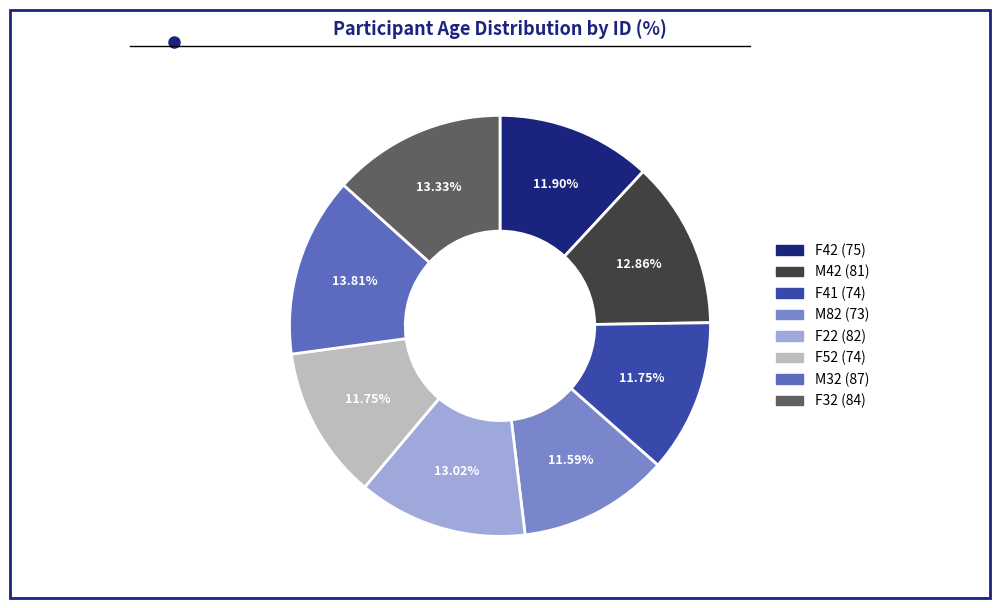

What is the ratio of the value at F41 to the value at M32?

0.9